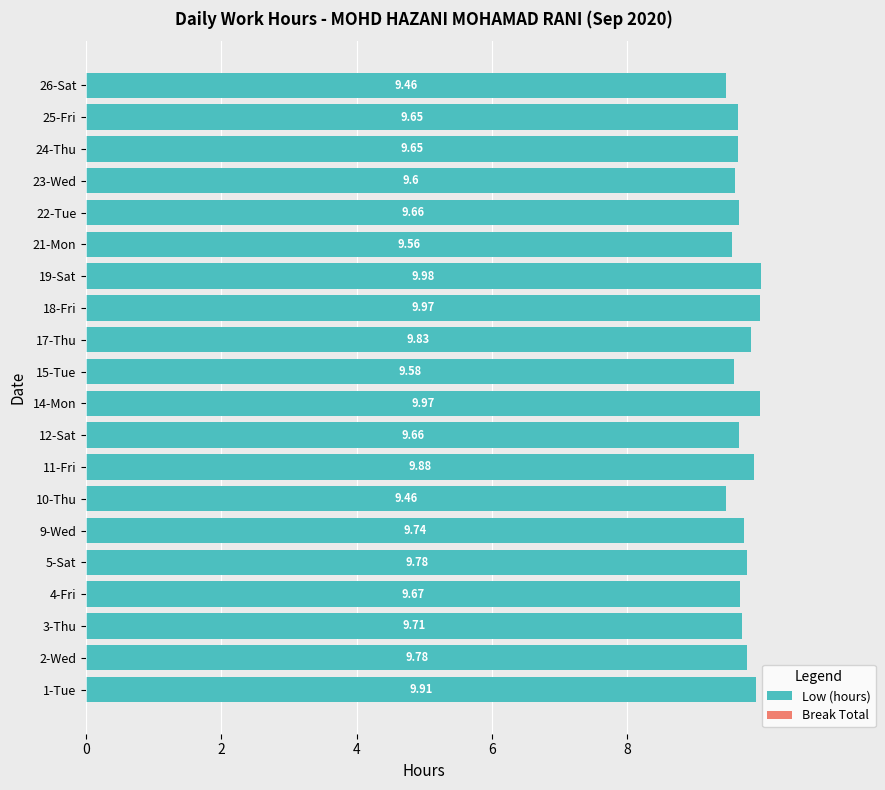

How many data points does each series have?

20